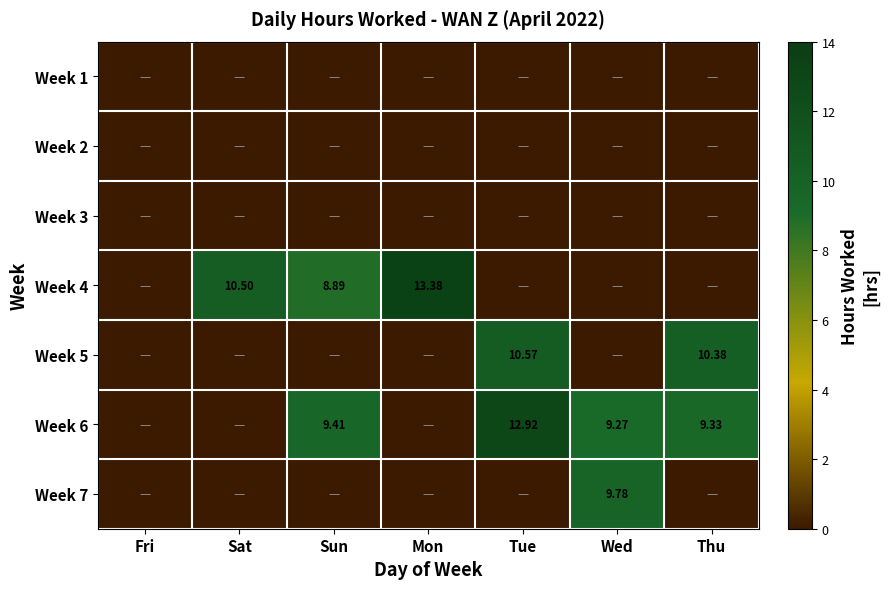

Between Sat and Mon, which is larger?

Sat